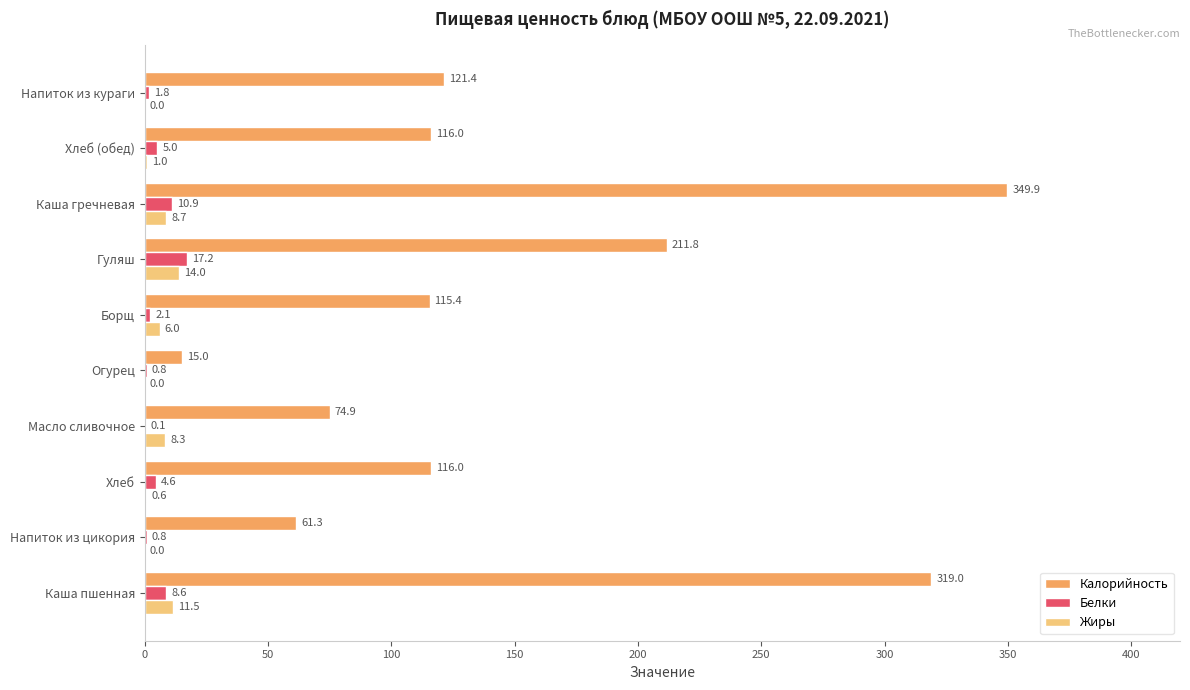

Between Каша пшенная and Напиток из цикория, which series saw the biggest shift?

Калорийность